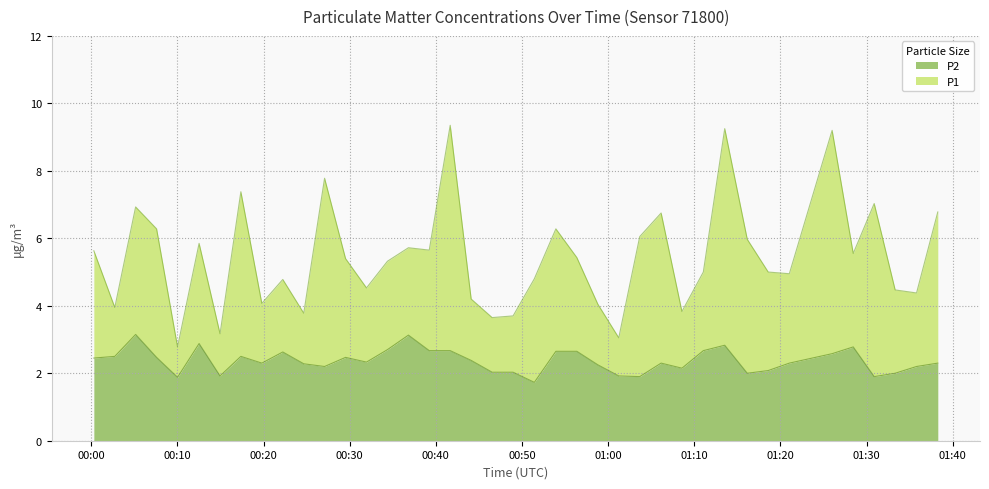

What are all the series names shown in the legend?

P2, P1